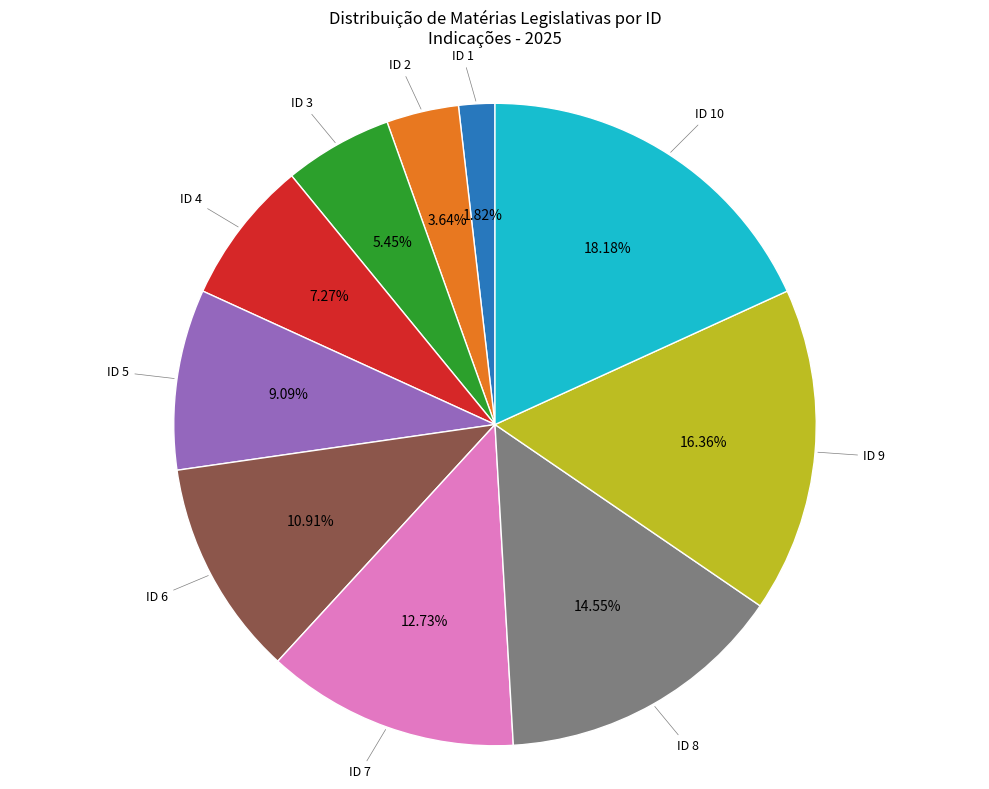

Does any single category account for the majority?

No